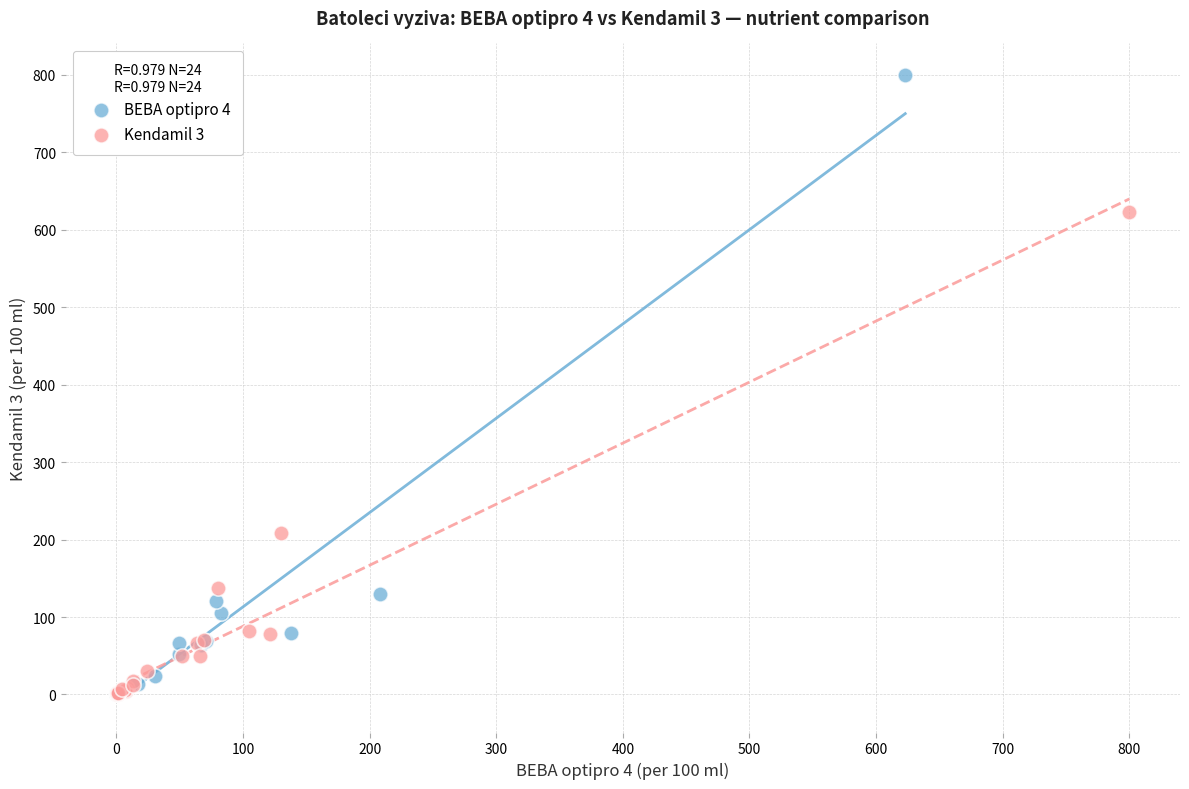

Which series reaches the maximum Y coordinate?

BEBA optipro 4